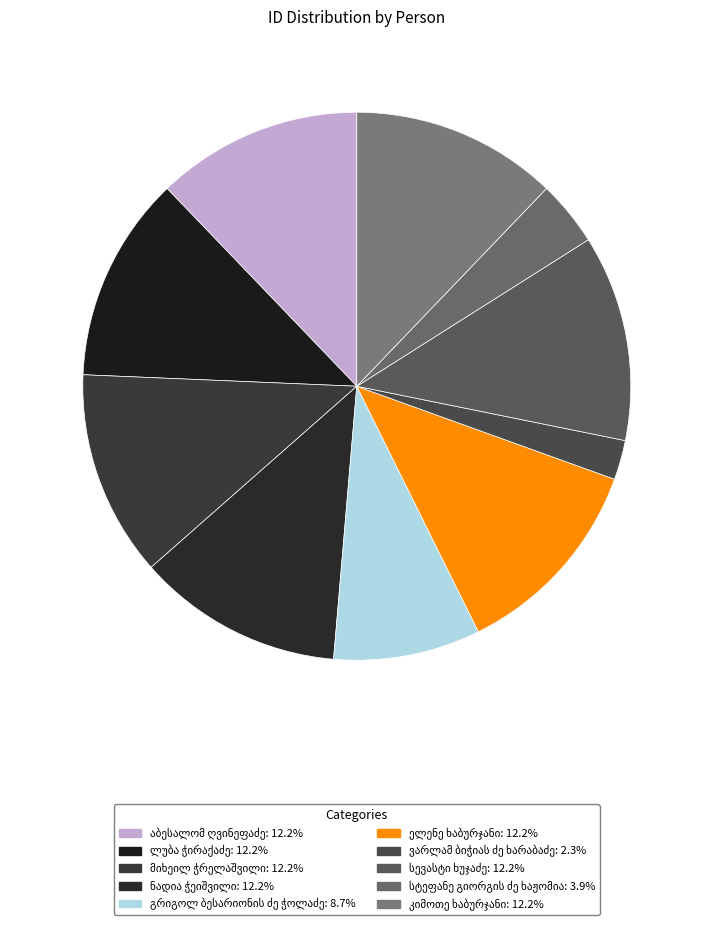

What is the ratio of the value at ლუბა ჭირაქაძე to the value at ნადია ჭეიშვილი?

1.0